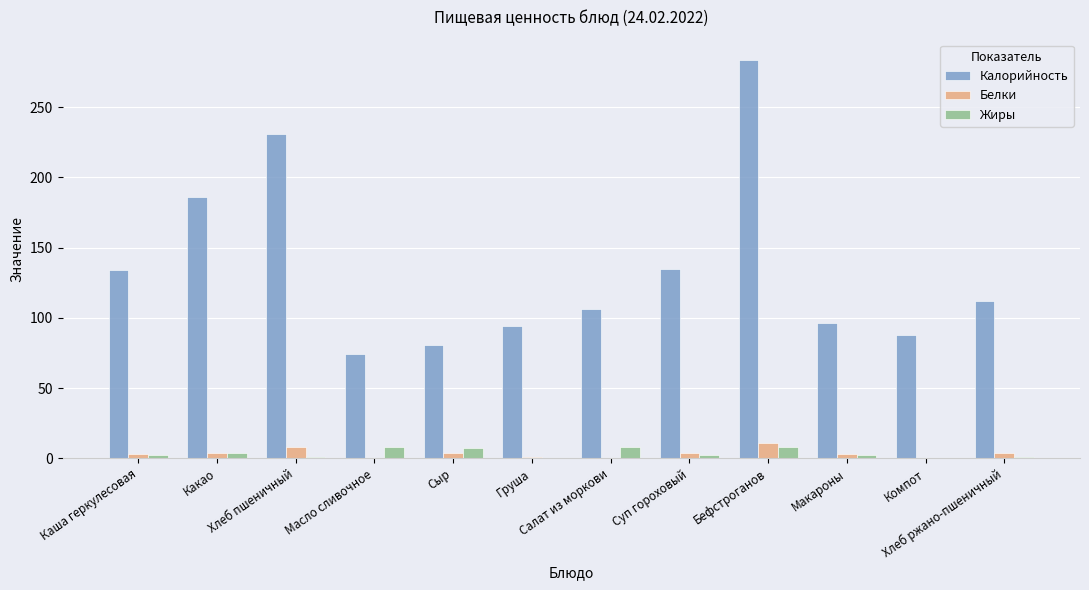

Where is Калорийность nearest to the value 179?

Какао